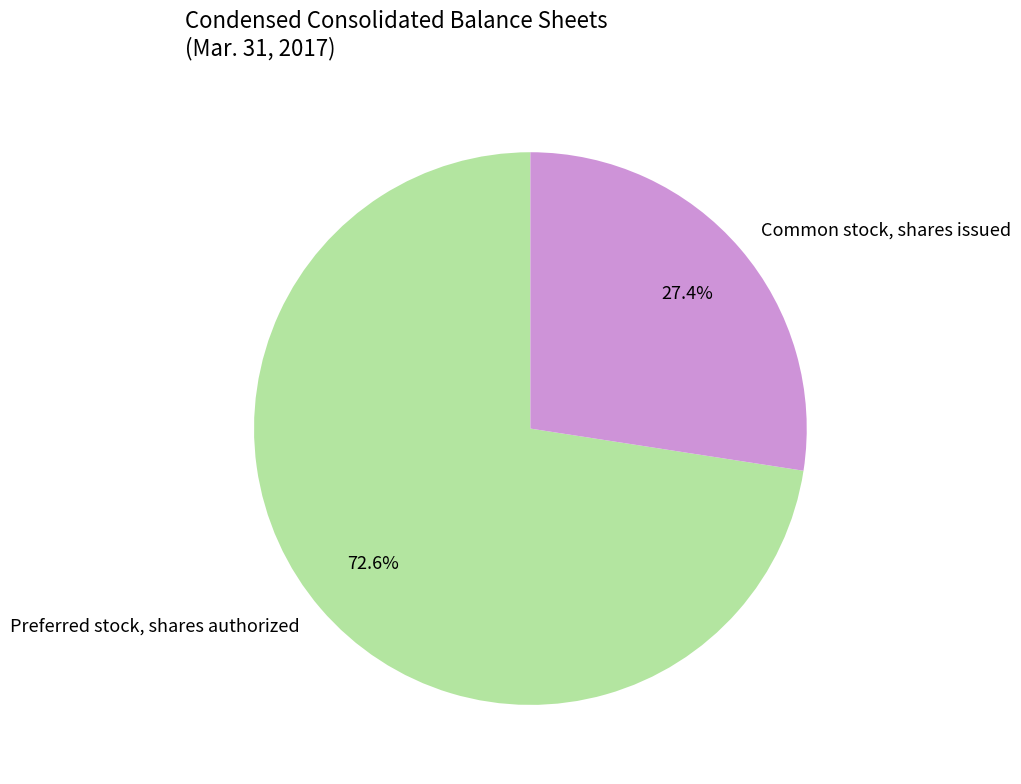

What is the largest slice in the pie chart?

Preferred stock, shares authorized